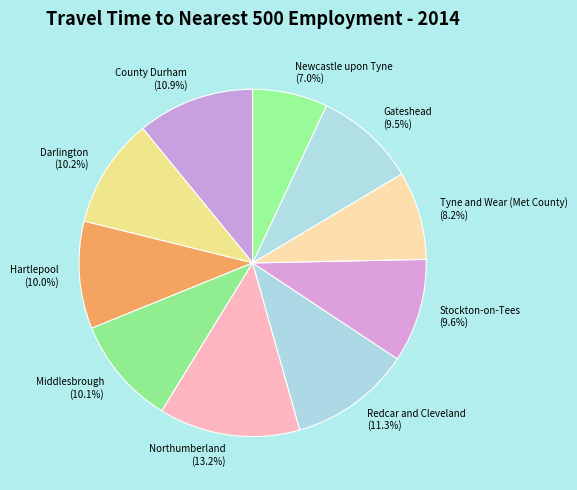

Does Newcastle upon Tyne represent more than half of the total?

No